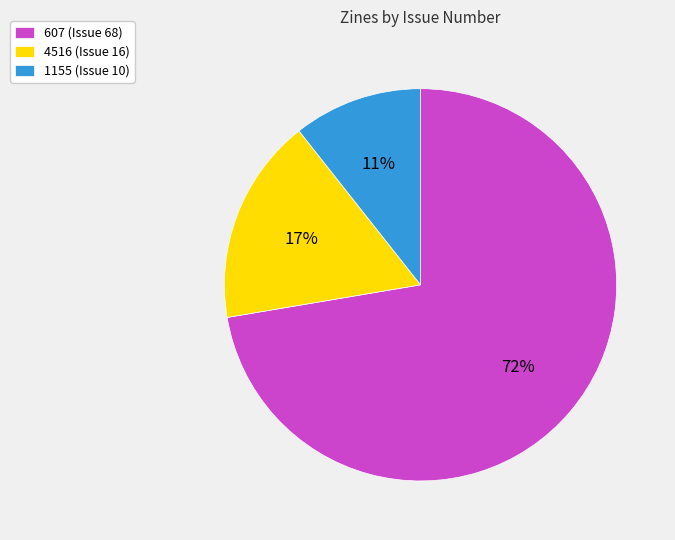

The 4516 (Issue 16) slice represents 17% of the pie. True or false?

True